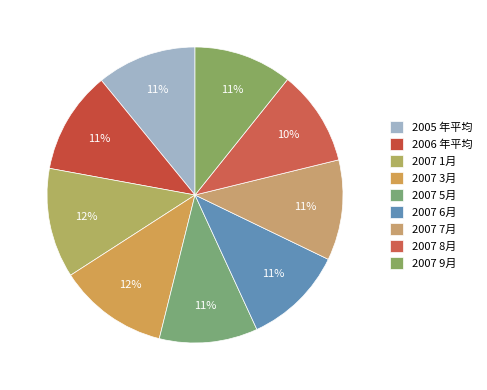

What percentage is the 2007 7月 slice, to the nearest percent?

11%